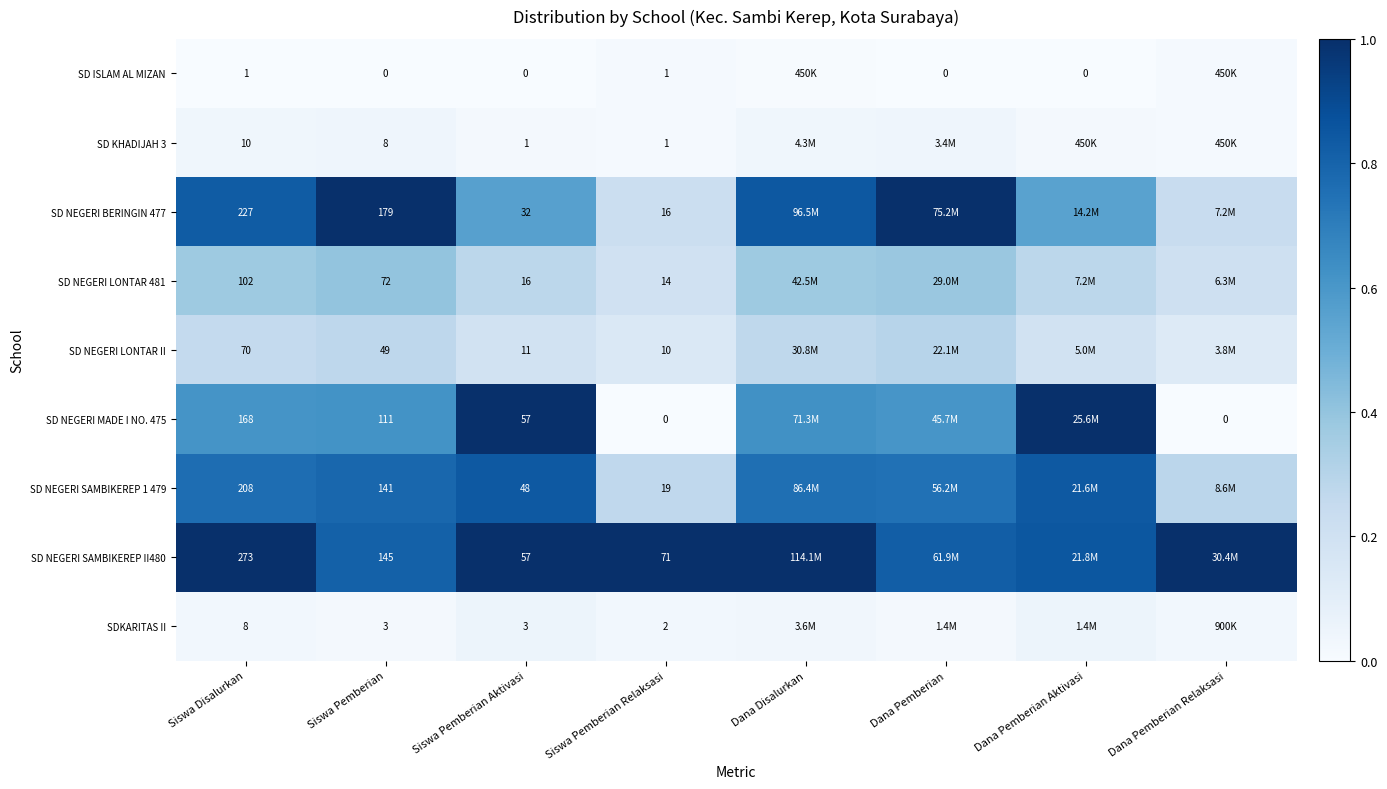

At Dana Disalurkan, list the series in order from largest to smallest.

SD NEGERI SAMBIKEREP II480, SD NEGERI BERINGIN 477, SD NEGERI SAMBIKEREP 1 479, SD NEGERI MADE I NO. 475, SD NEGERI LONTAR 481, SD NEGERI LONTAR II, SD KHADIJAH 3, SDKARITAS II, SD ISLAM AL MIZAN